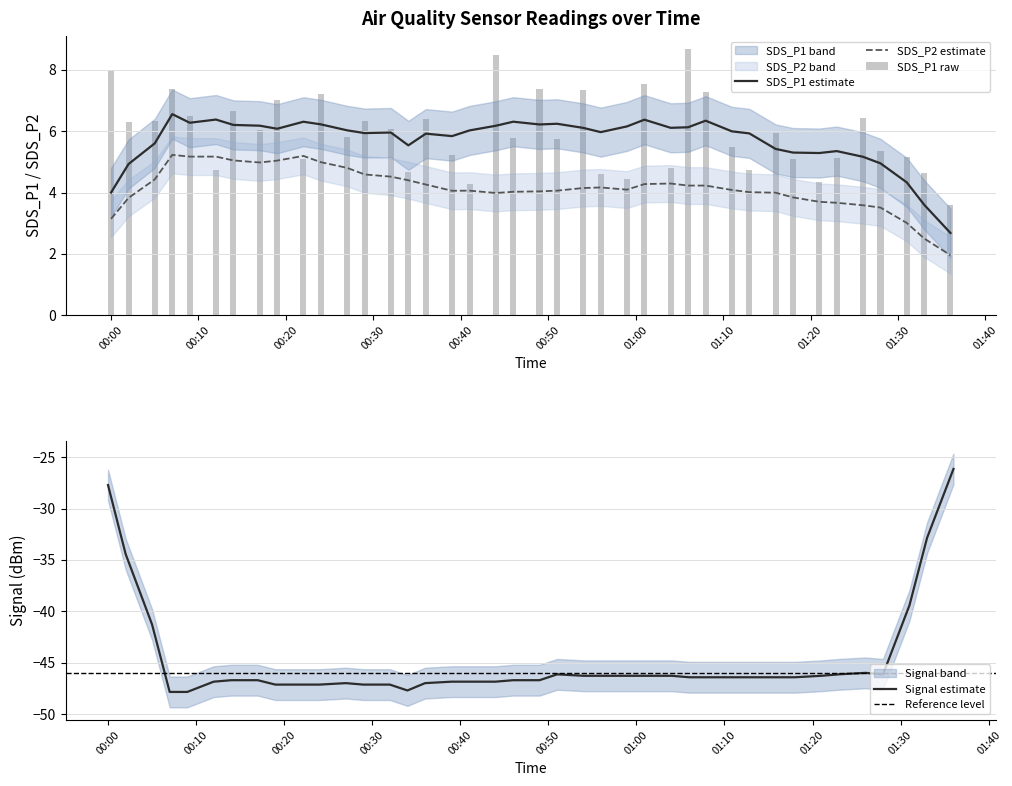

True or false: SDS_P1 estimate and SDS_P2 estimate cross at least once.

False